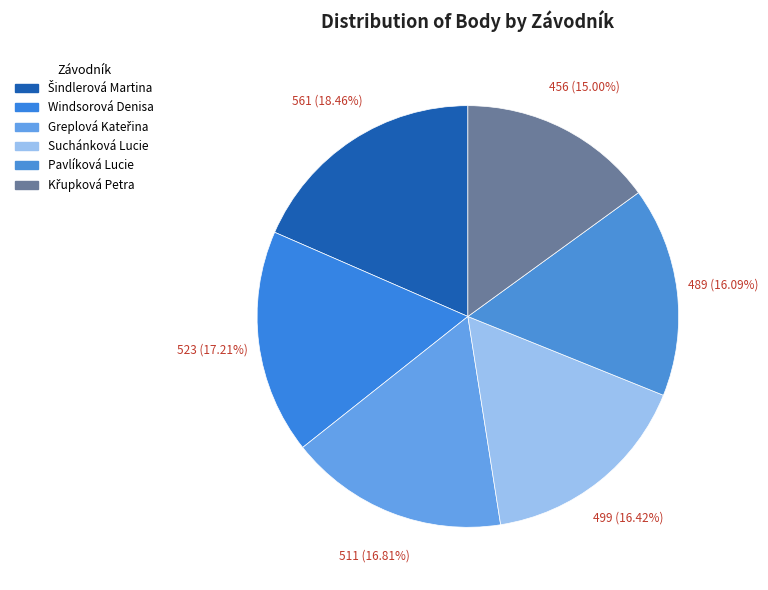

Combined, what portion of the pie is Windsorová Denisa and Šindlerová Martina?

35.7%